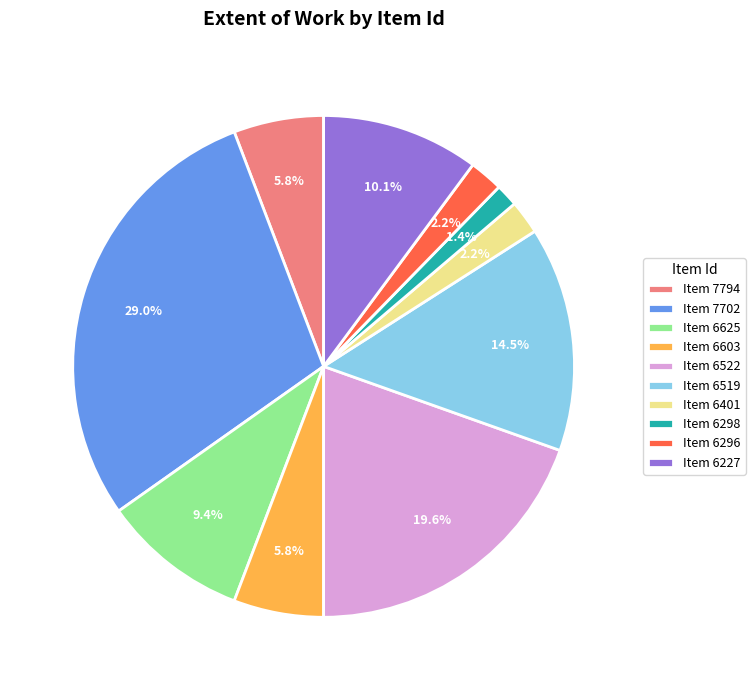

How many slices are in this pie chart?

10